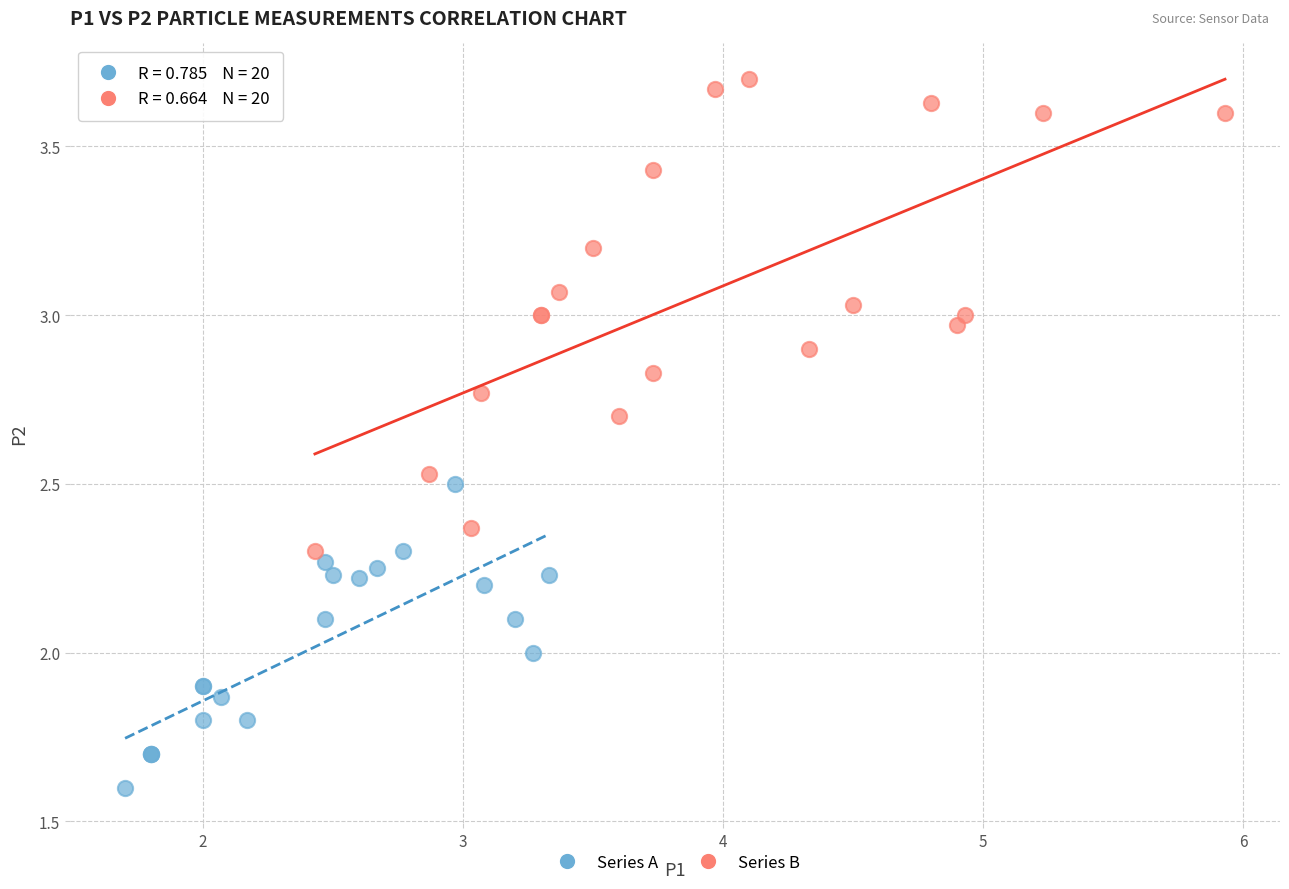

Which series reaches the maximum Y coordinate?

Series B